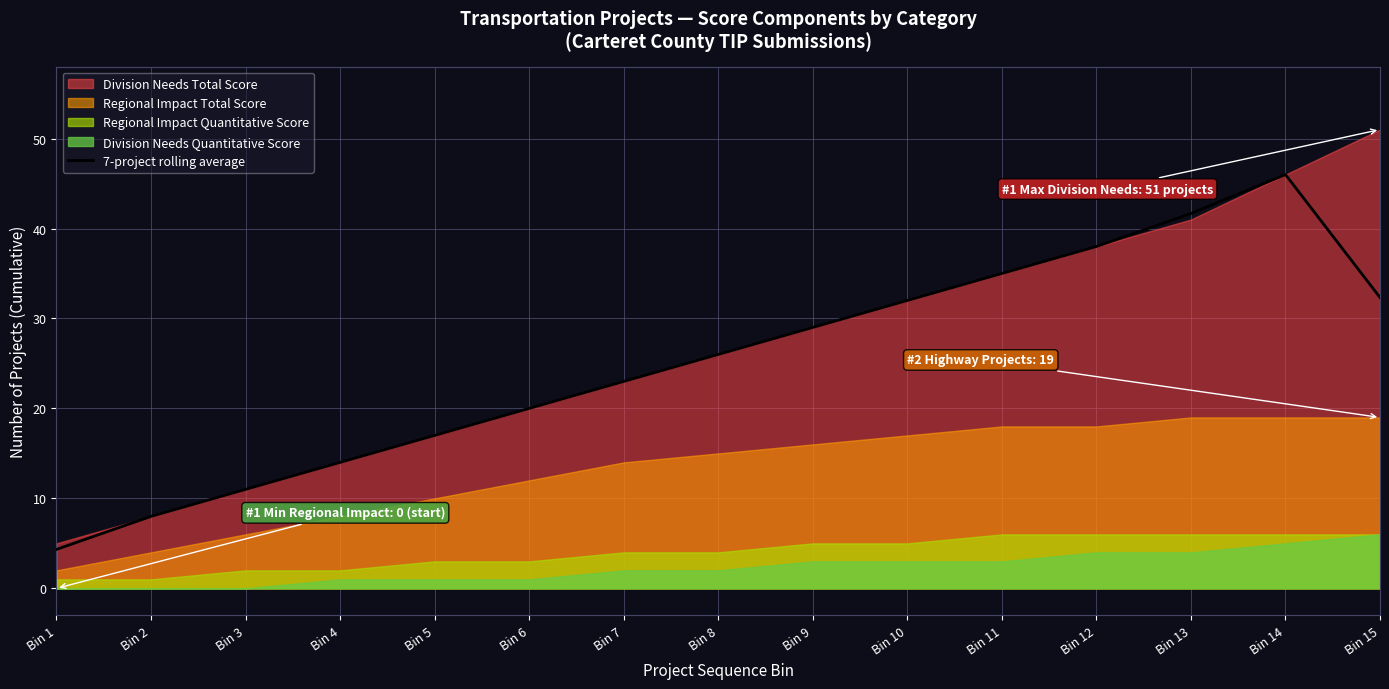

What is the difference between the second highest and second lowest values?

33.7